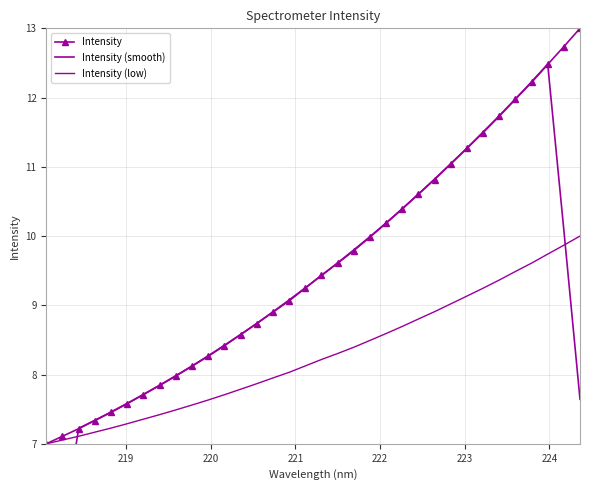

How many distinct data groups are displayed?

3